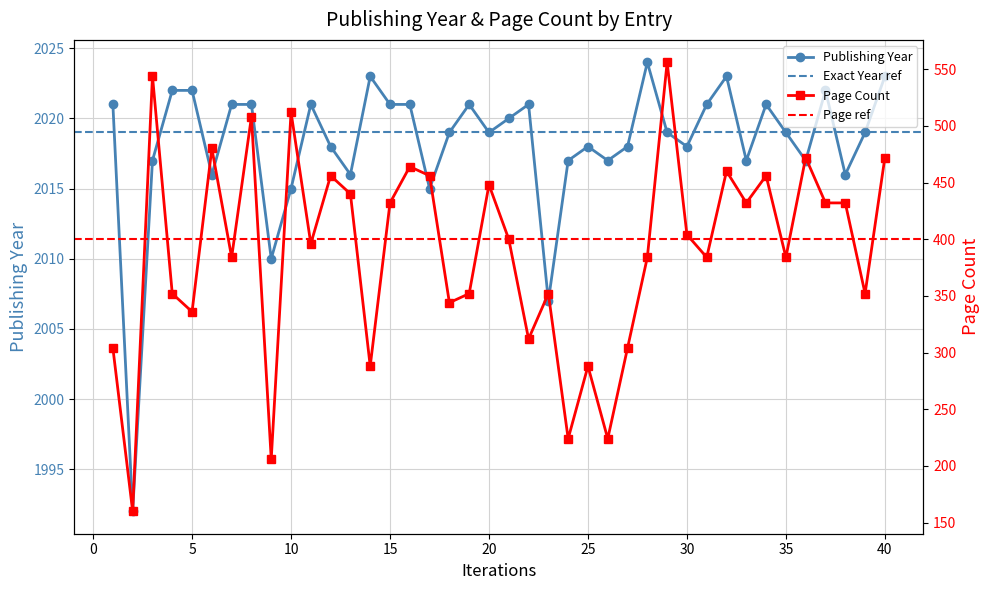

True or false: pageCount has more than 1 points higher than both neighbors.

True